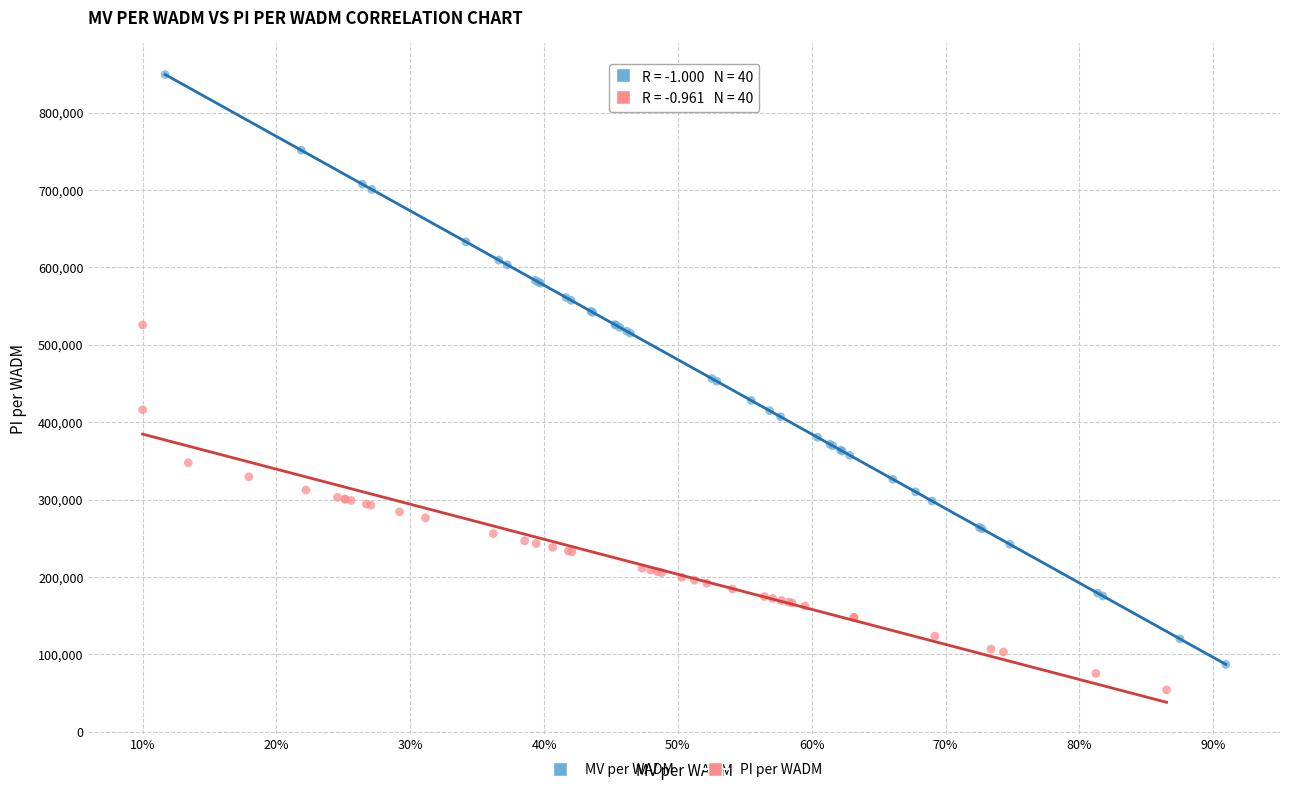

Which series has the widest spread of Y values?

MV per WADM